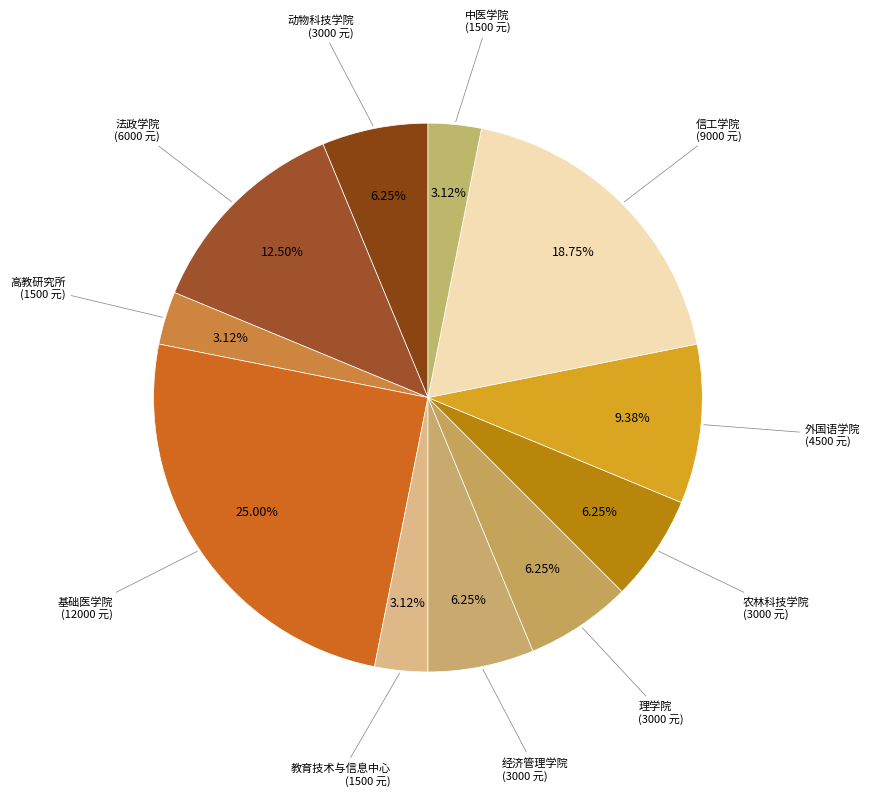

Which category has the biggest portion of the pie?

基础医学院